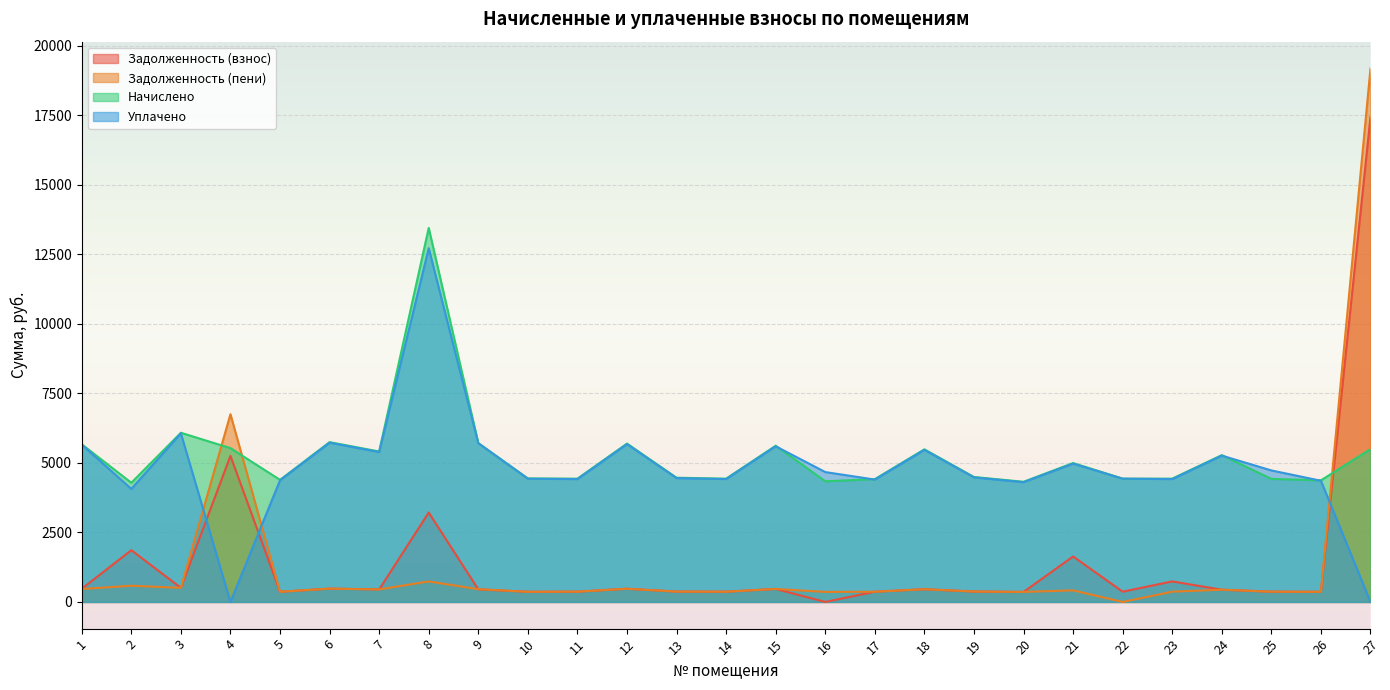

What is the value of the zadolzhennost point at the 27th from the left?

17434.2